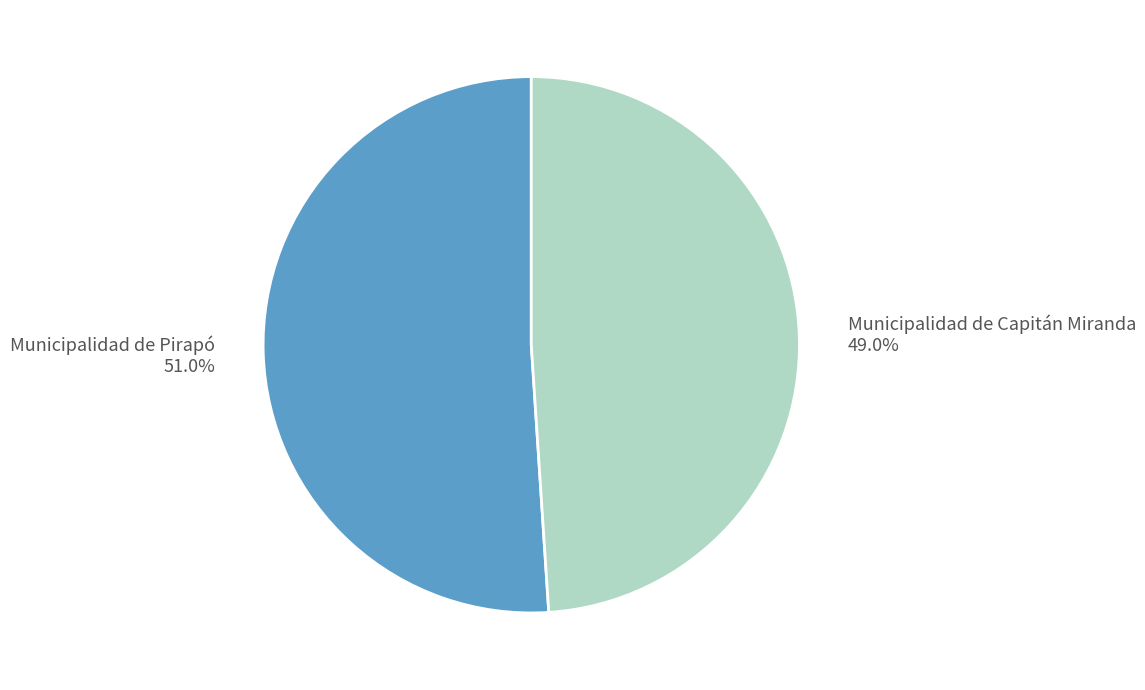

Which has a higher value, Municipalidad de Capitán Miranda or Municipalidad de Pirapó?

Municipalidad de Pirapó